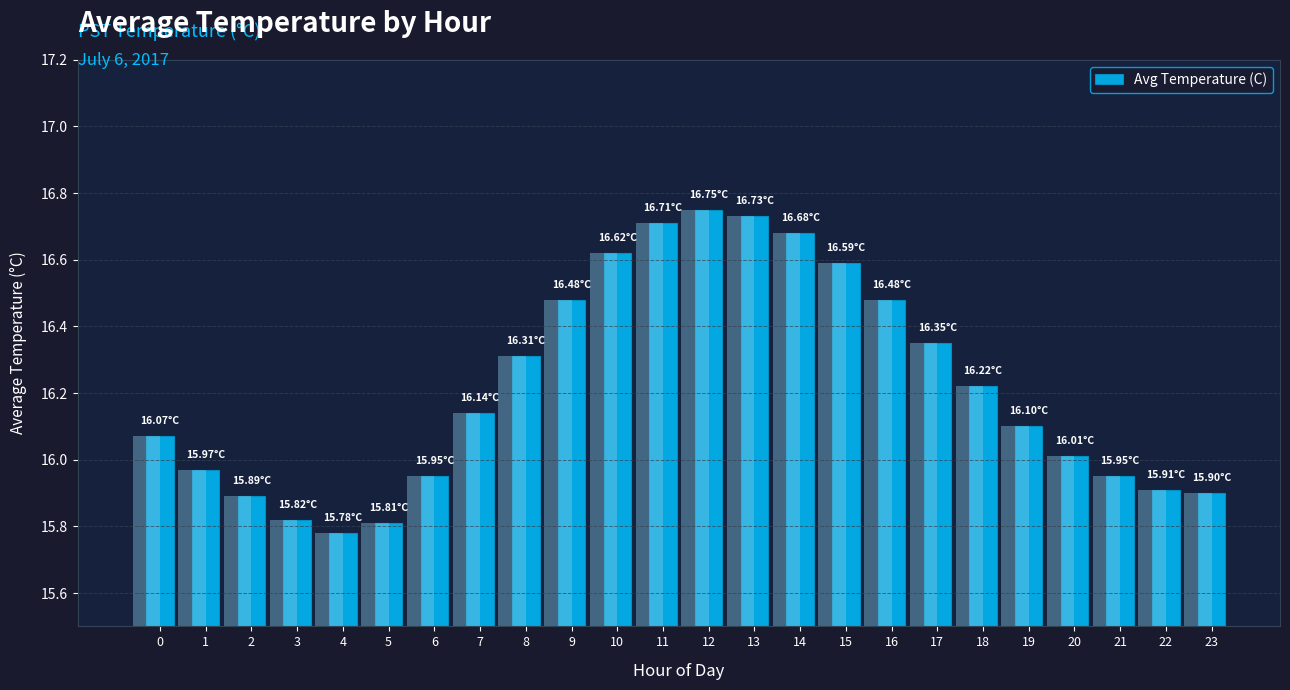

At which category does the chart reach its peak across all series?

12